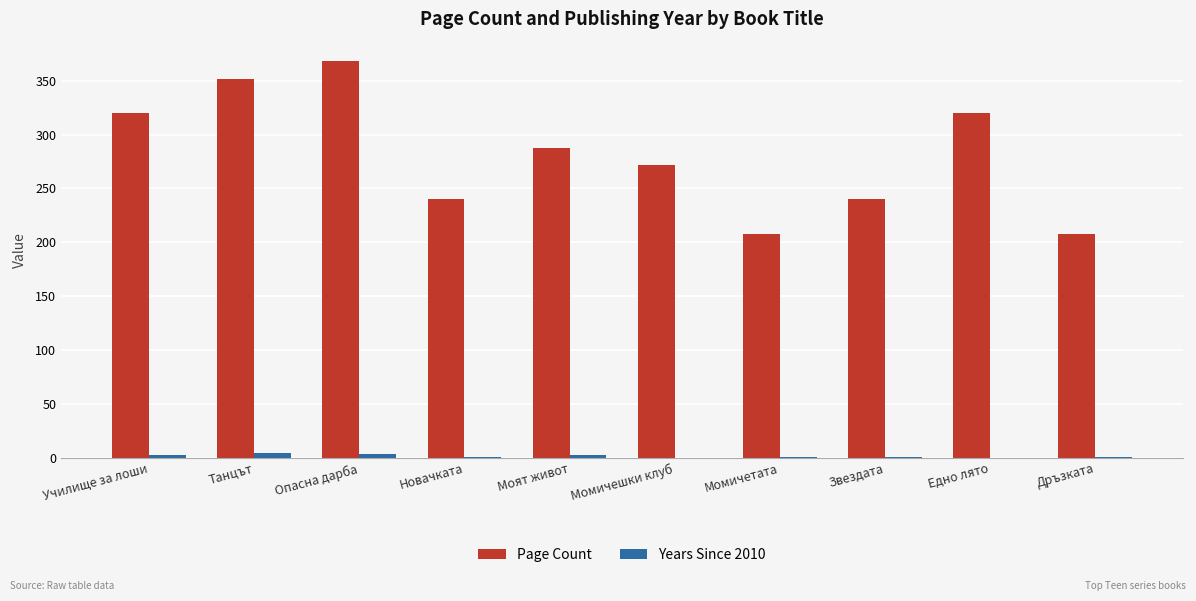

What is the maximum value shown in the chart?

368